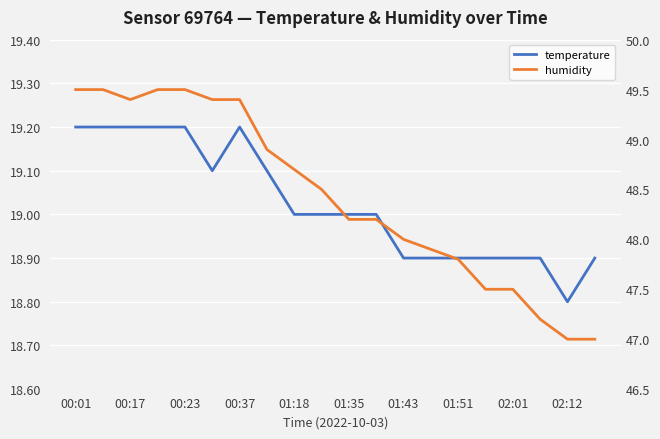

At which category is the sum across all series the highest?

00:01